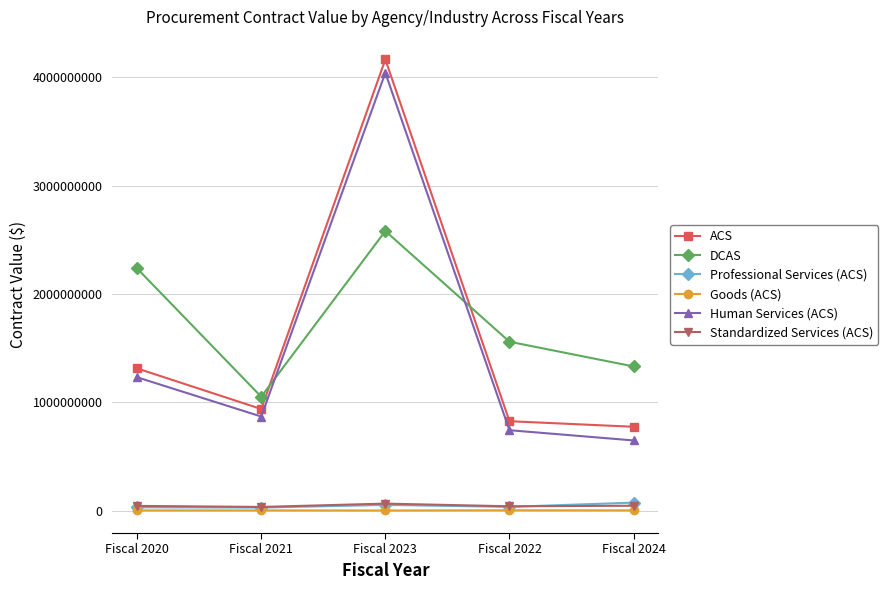

What is the label of the 4th point from the right?

Fiscal 2021